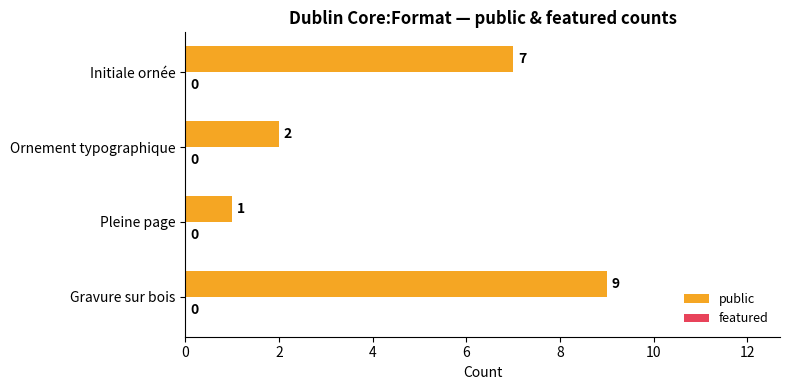

Count the number of data series in this chart.

1